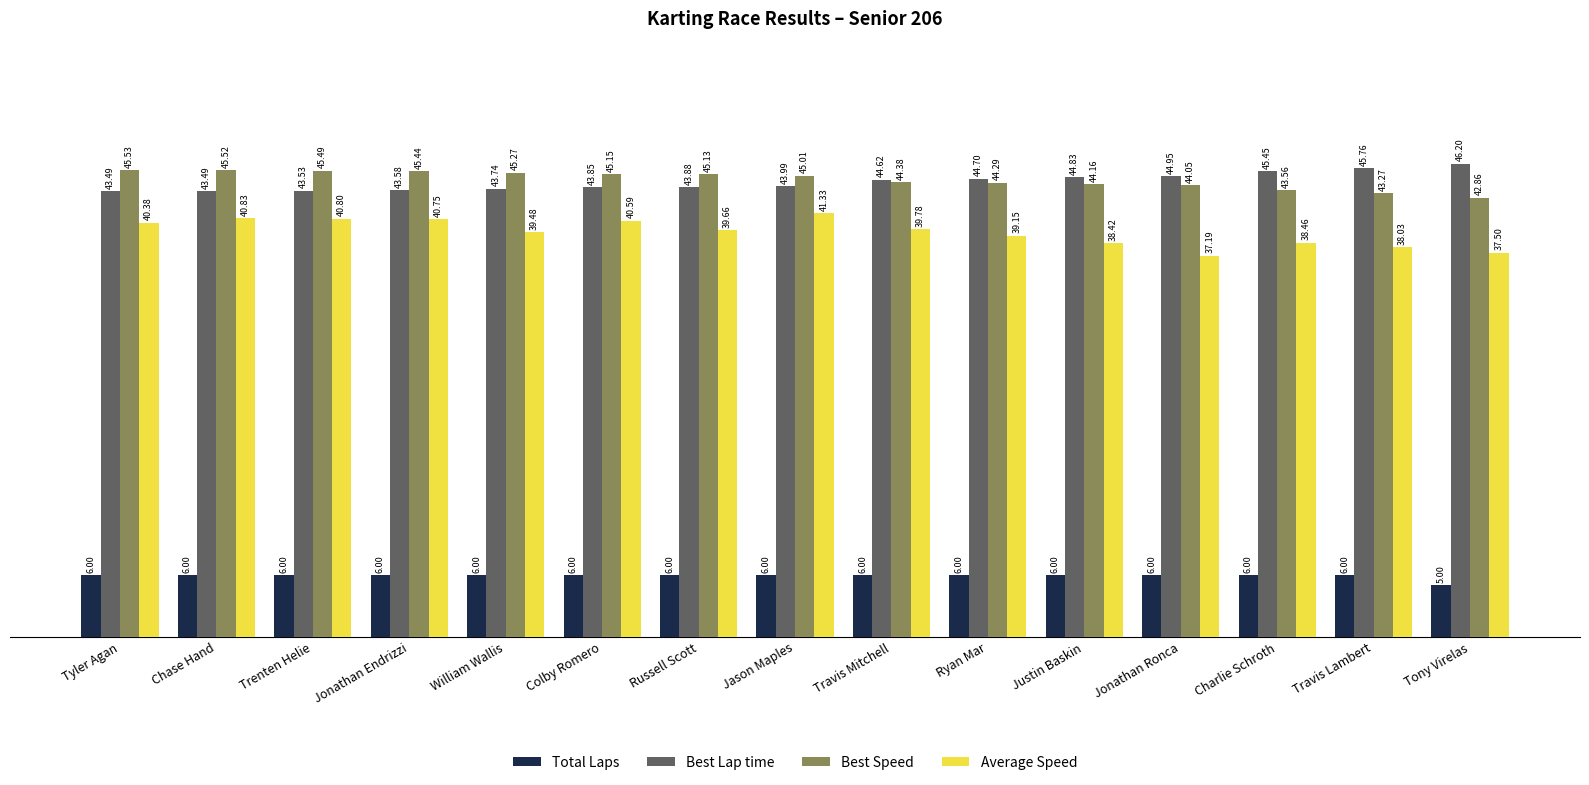

What is the greatest value displayed?

46.2